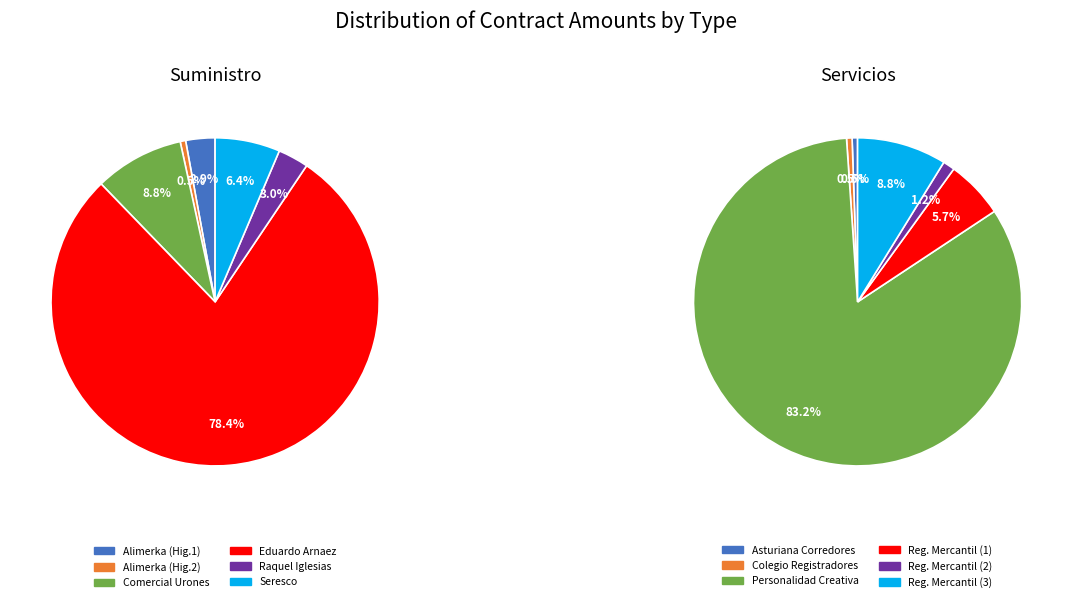

Is there any slice that represents more than half of the pie?

Yes